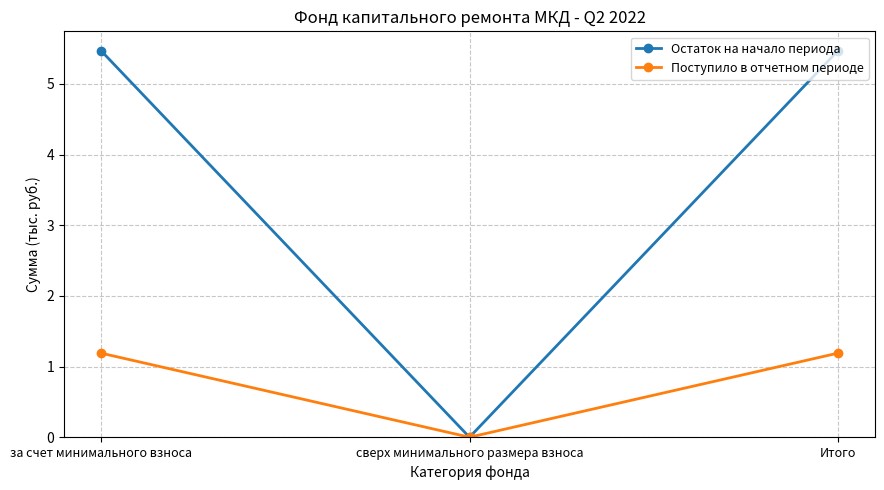

How many lines are shown in the chart?

2